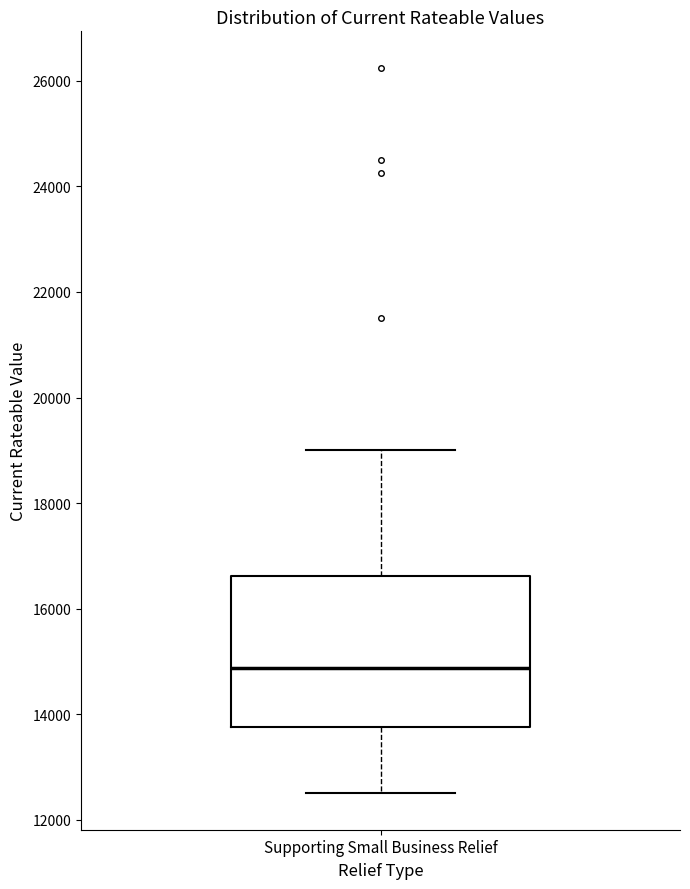

Transcribe this box plot: give where the median line is, the range the box spans, and where the two whiskers end, as read against the y-axis. The values are not printed on the chart, so give them approximately, as read against the axis.

median 14800, box 13800 to 16600, whiskers 12600 to 19000